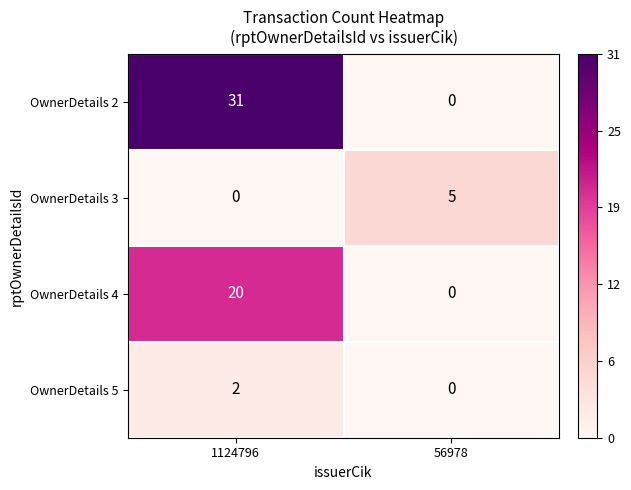

List the labels in order of OwnerDetails 2 value, largest first.

1124796, 56978